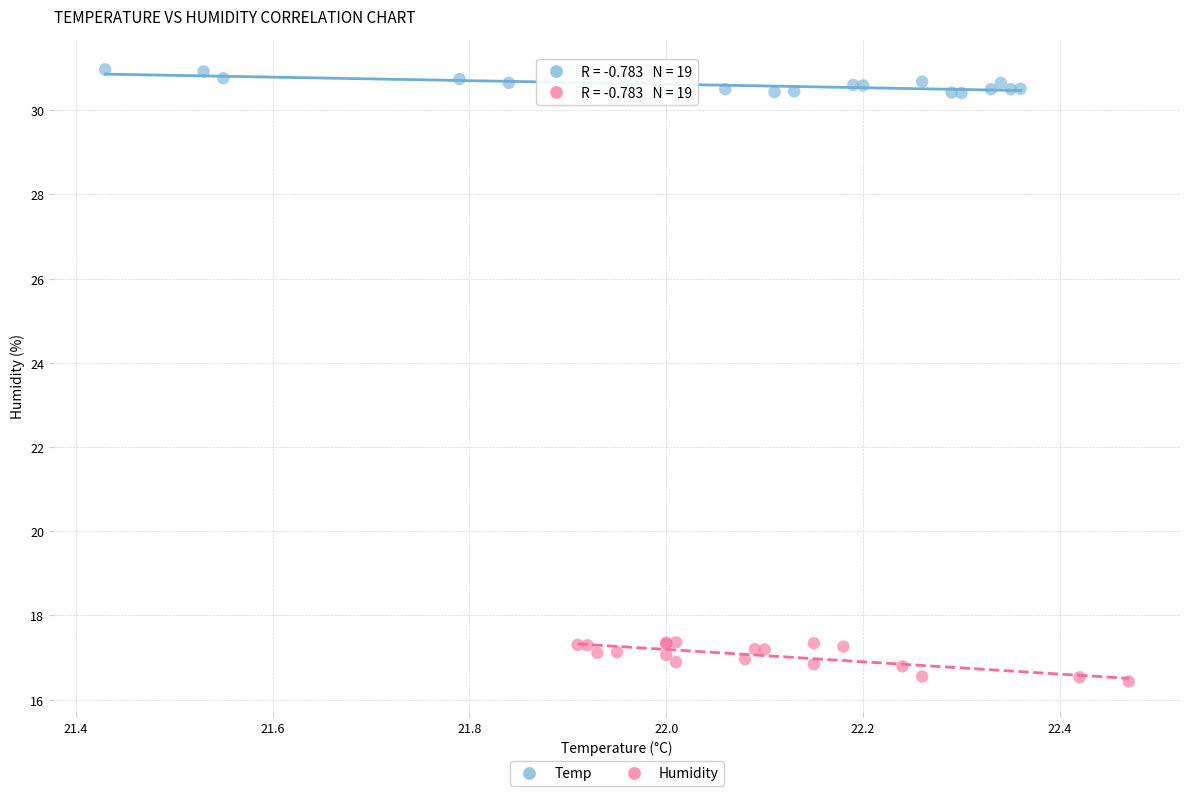

Which series has the largest Y range (max minus min)?

Humidity